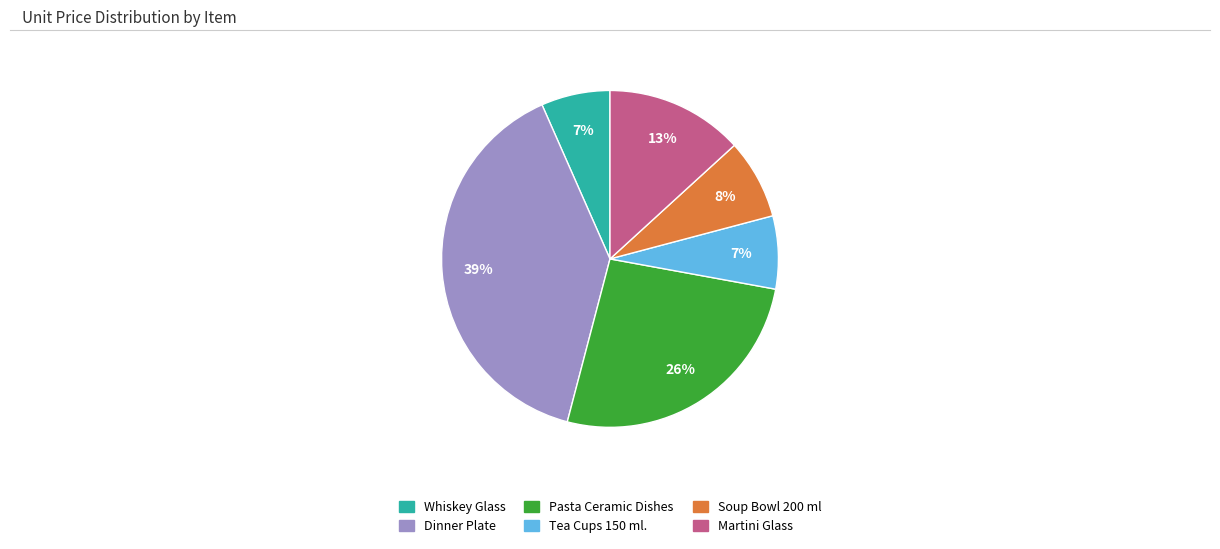

Does any single category account for the majority?

No